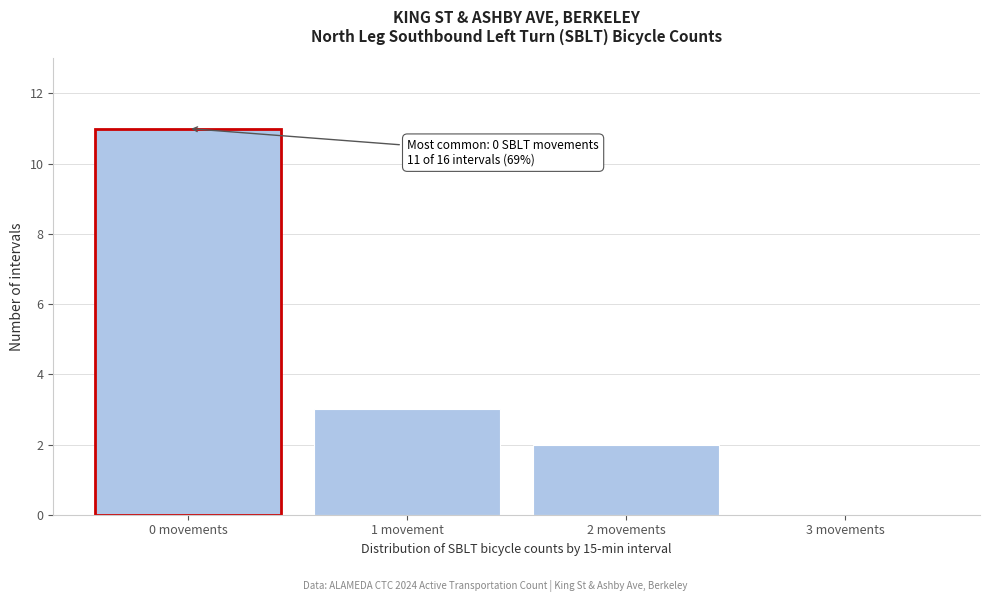

Reading left to right, extract all data points from this chart.

0 movements=11	1 movement=3	2 movements=2	3 movements=0